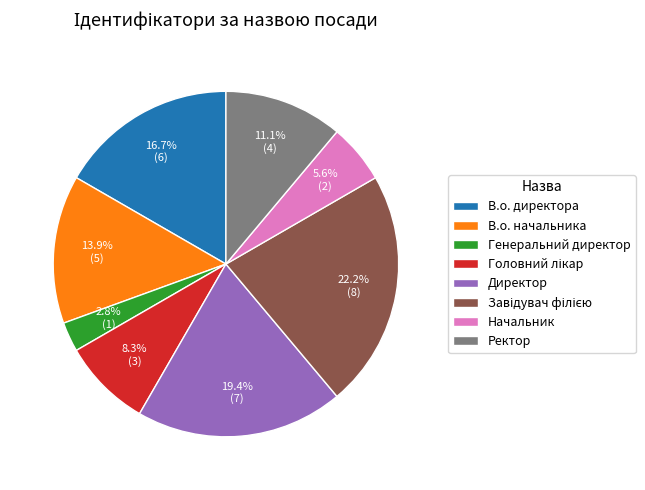

Which category has the smallest portion of the pie?

Генеральний директор